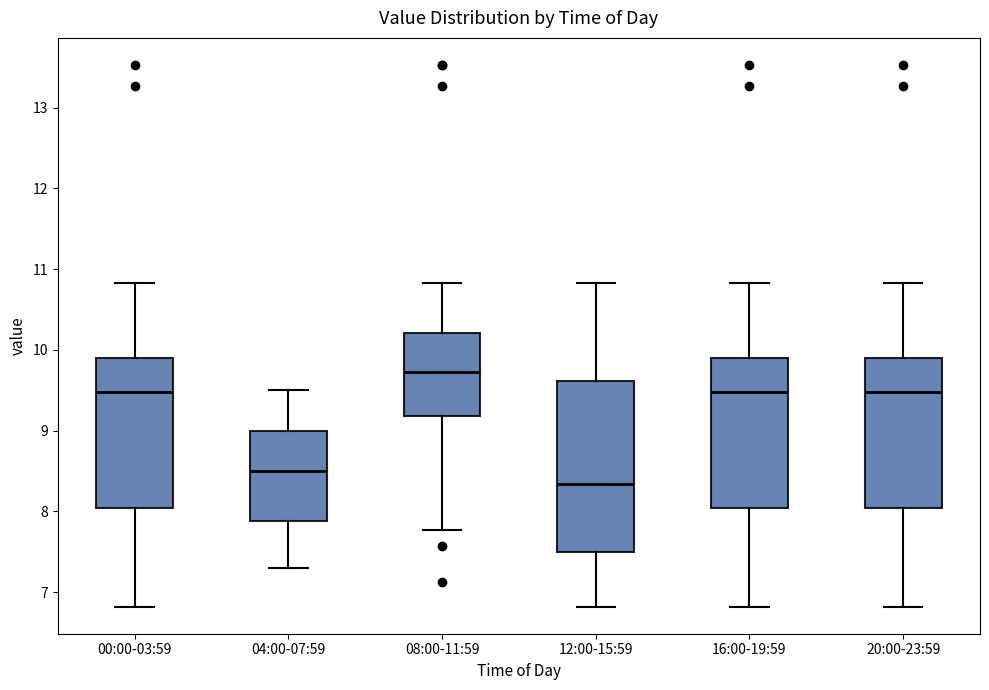

Which box is the tallest, from its lower edge to its upper edge?

12:00-15:59